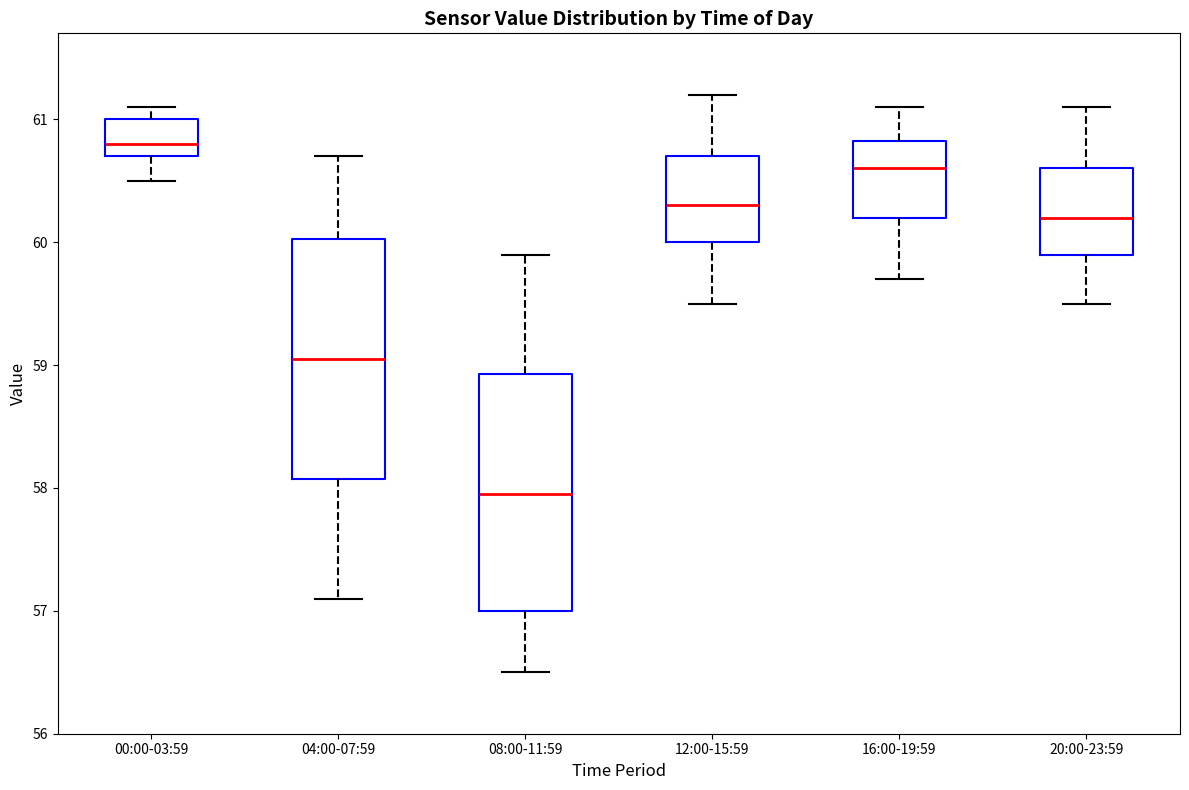

Which box has the lowest median line?

08:00-11:59